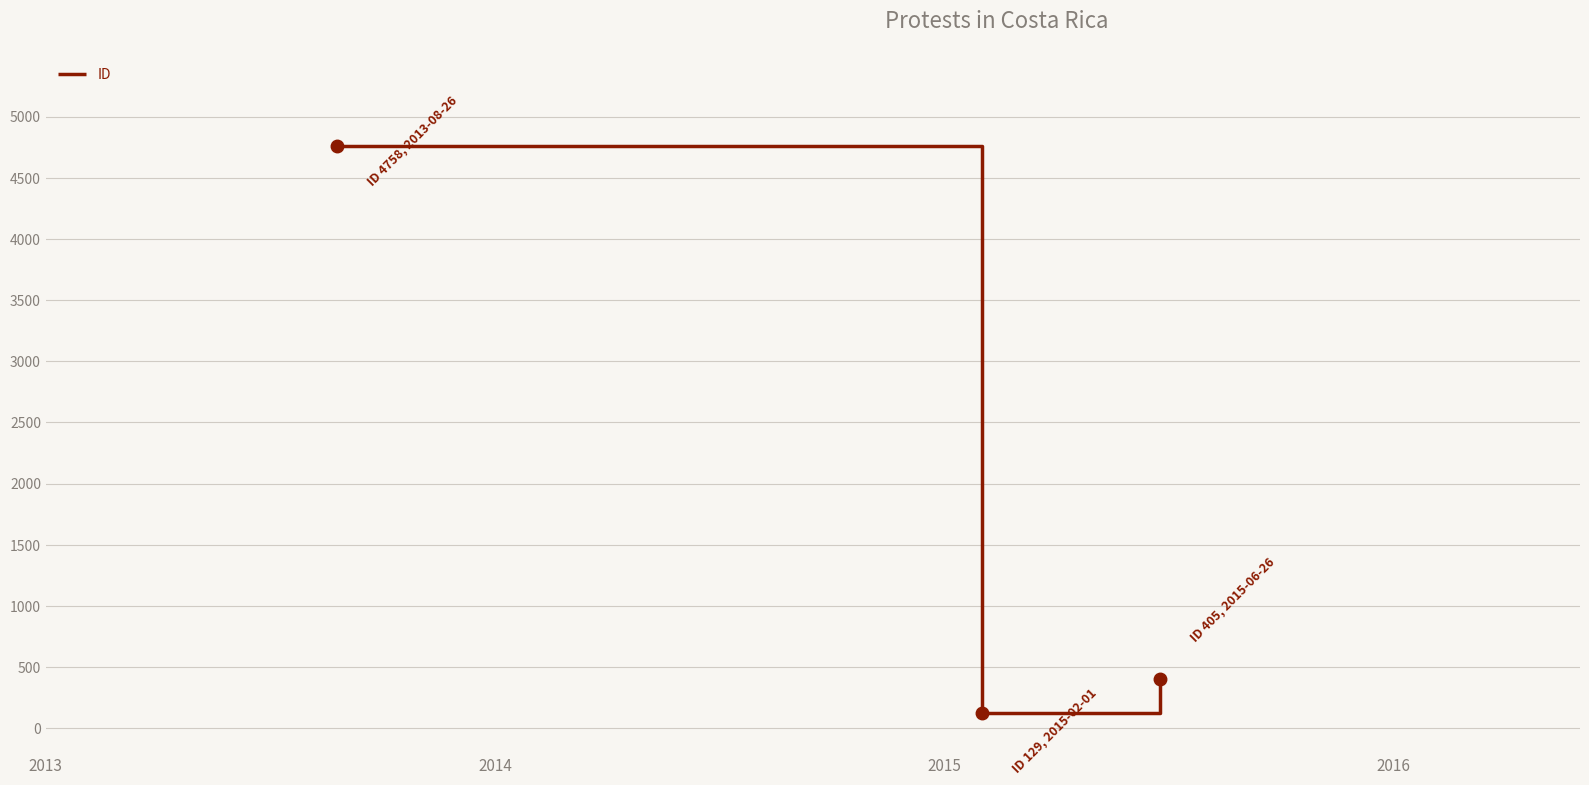

What is the average value?

1764